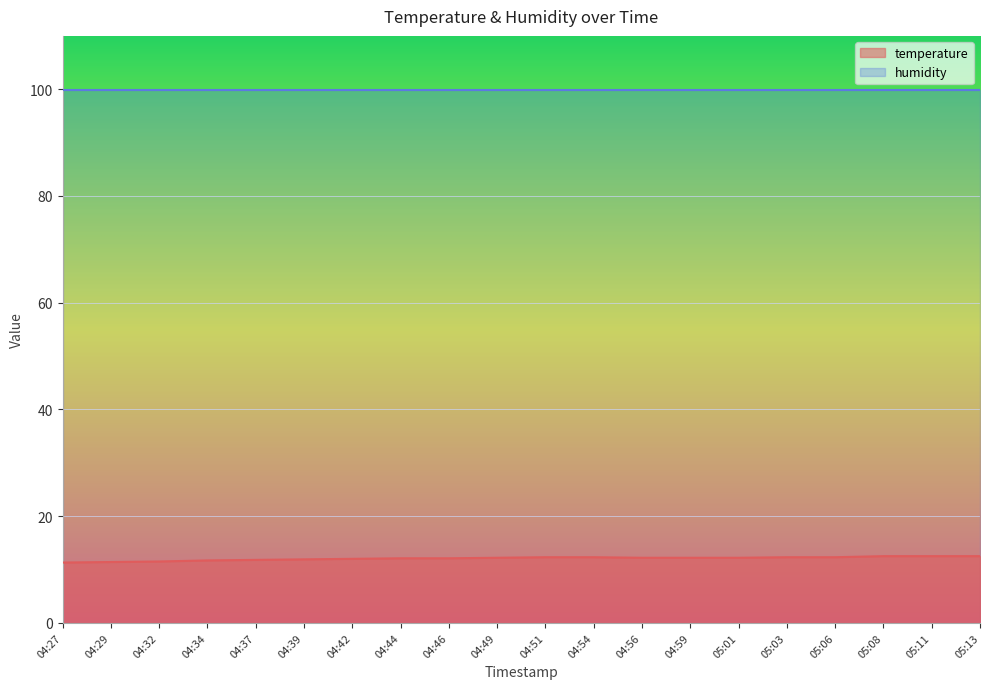

What is the change in value from 04:42 to 04:56?

+0.2